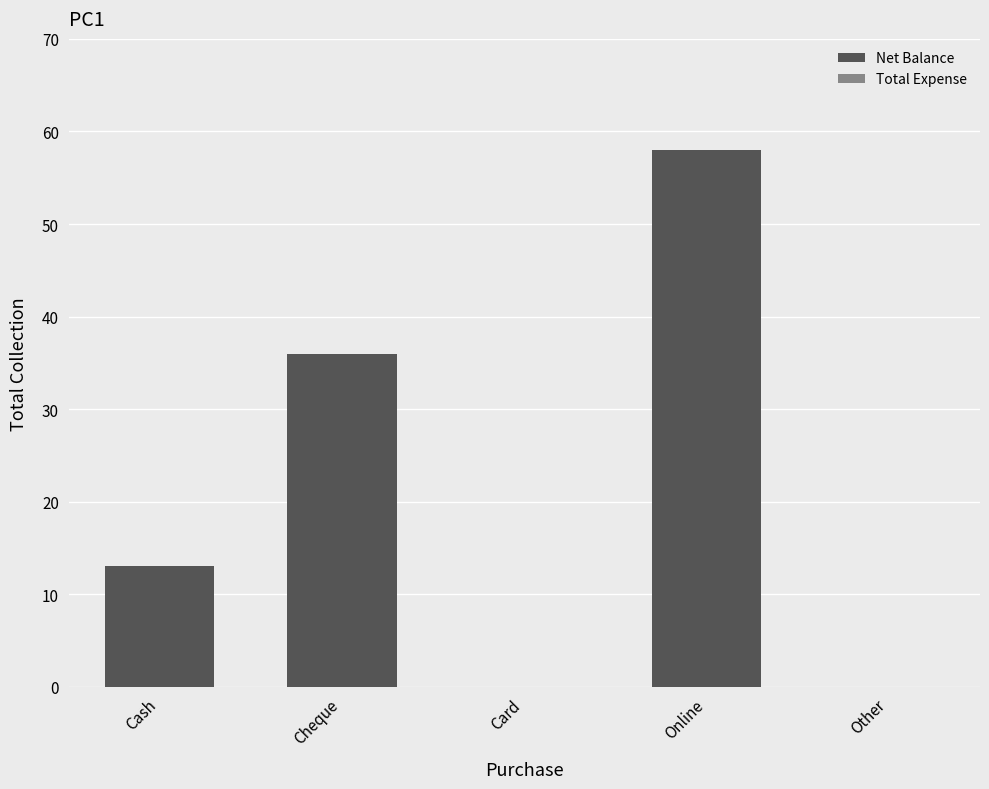

Which has a higher value, Cash or Card?

Cash